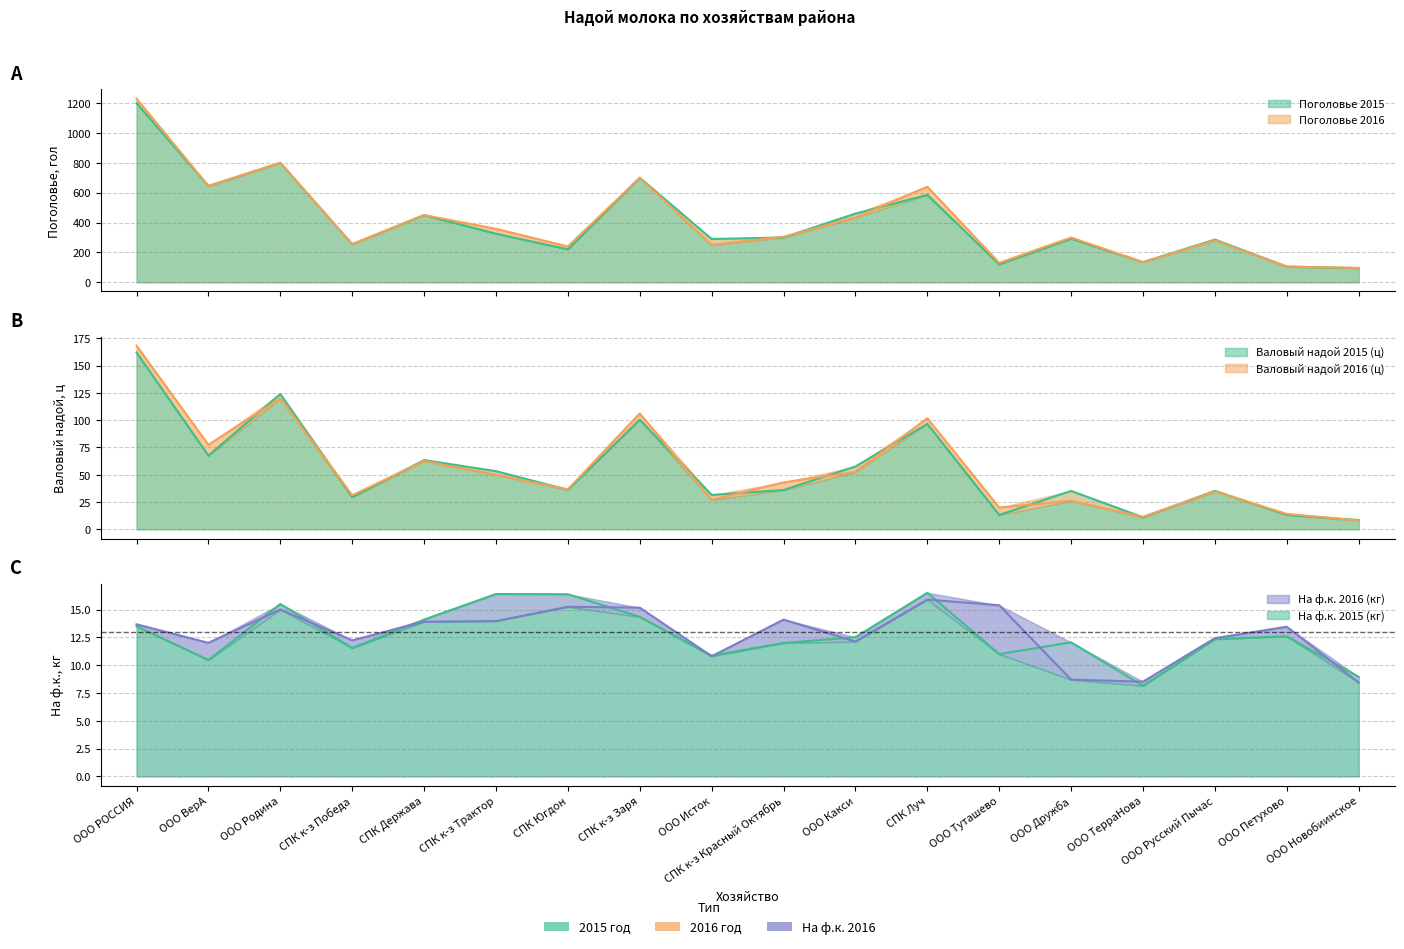

How many times do Валовый надой 2016 (ц) and На ф.к. 2015 (кг) cross each other?

1